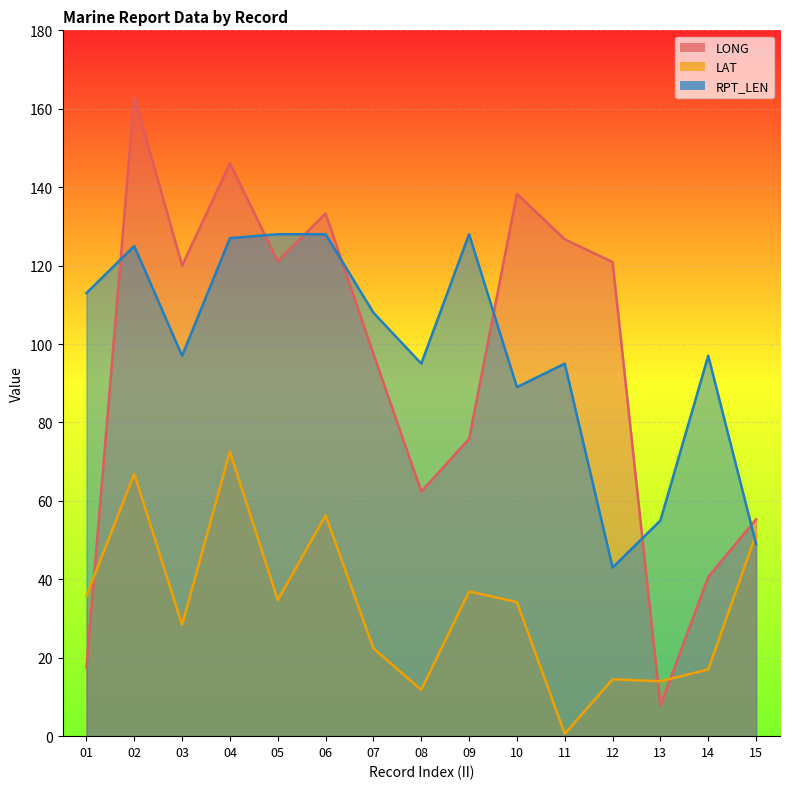

Reading left to right, list all the values displayed in this chart.

LONG: 01=17.5	02=163.1	03=120.0	04=146.1	05=121.1	06=133.3	07=97.5	08=62.4	09=75.8	10=138.3	11=126.7	12=120.9	13=7.8	14=40.6	15=55.3
LAT: 01=35.8	02=66.9	03=28.4	04=72.6	05=34.7	06=56.3	07=22.4	08=11.8	09=36.9	10=34.2	11=0.6	12=14.5	13=14.0	14=17.0	15=51.5
RPT_LEN: 01=113.0	02=125.0	03=97.0	04=127.0	05=128.0	06=128.0	07=108.0	08=95.0	09=128.0	10=89.0	11=95.0	12=43.0	13=55.0	14=97.0	15=49.0